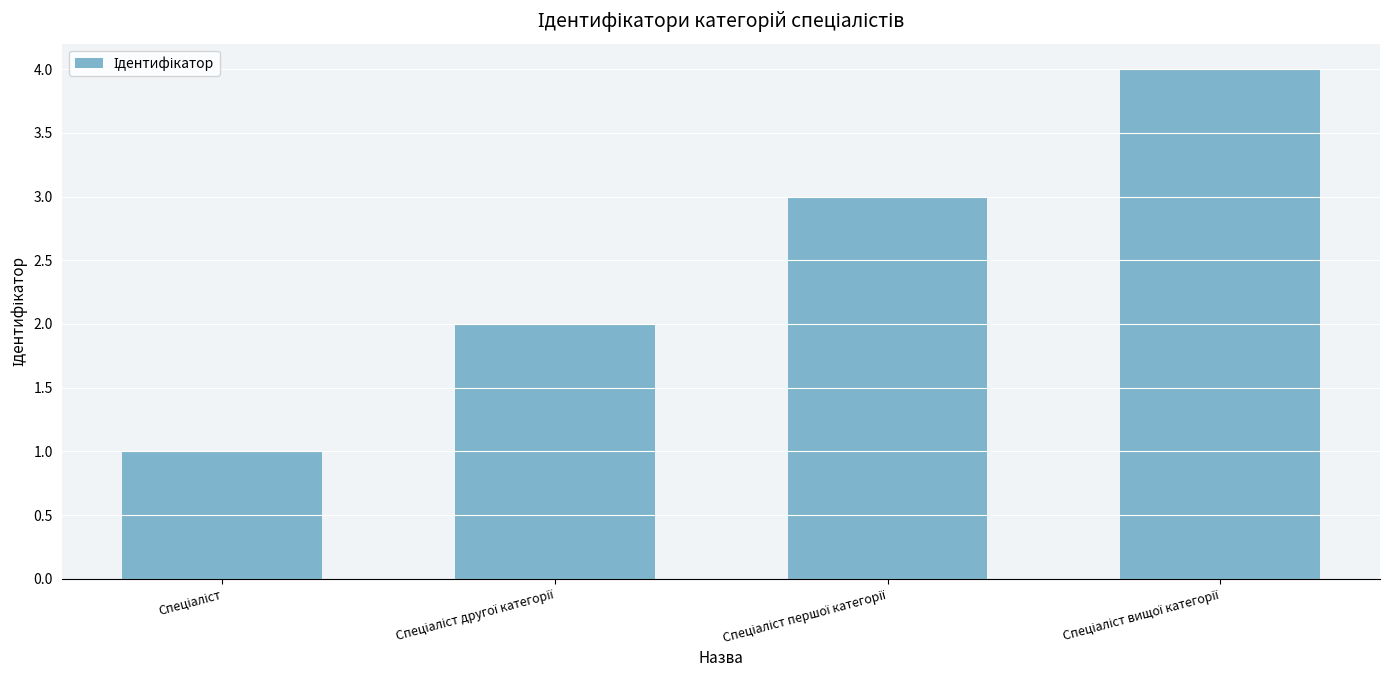

How many categories are shown in the chart?

4